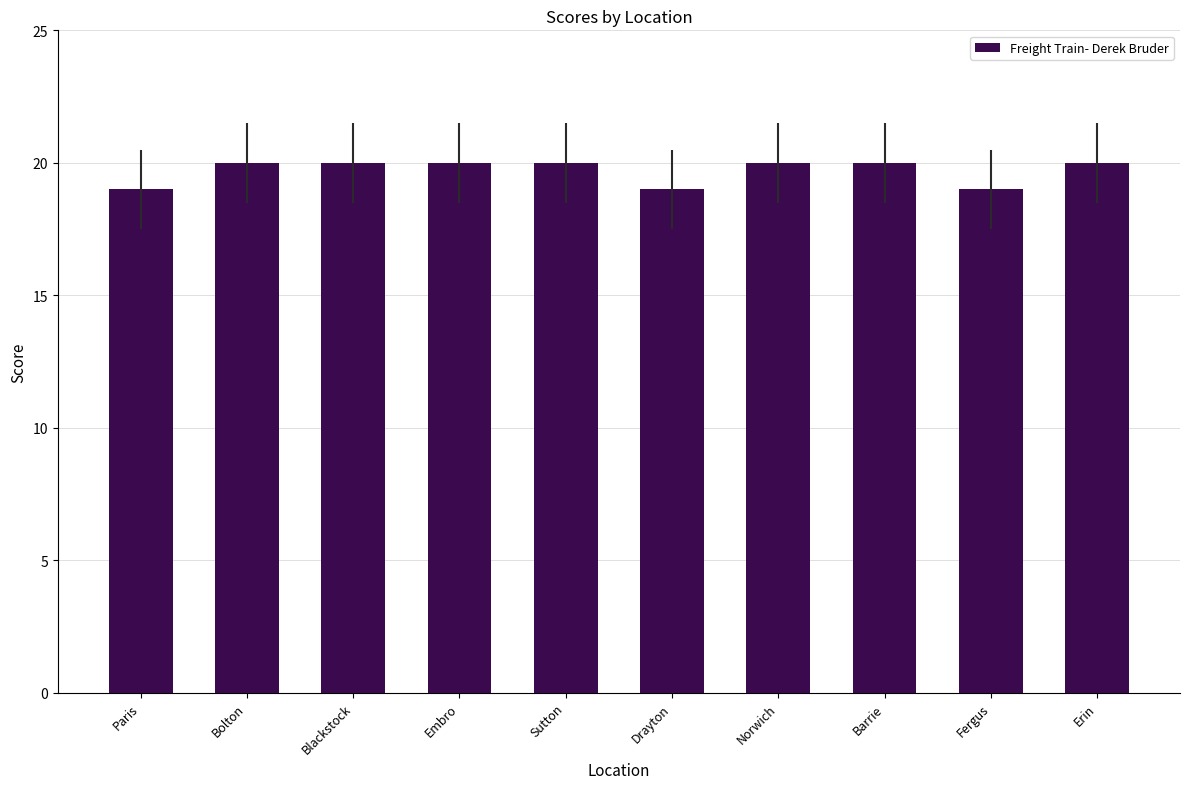

What is the label of the 5th bar from the left?

Sutton